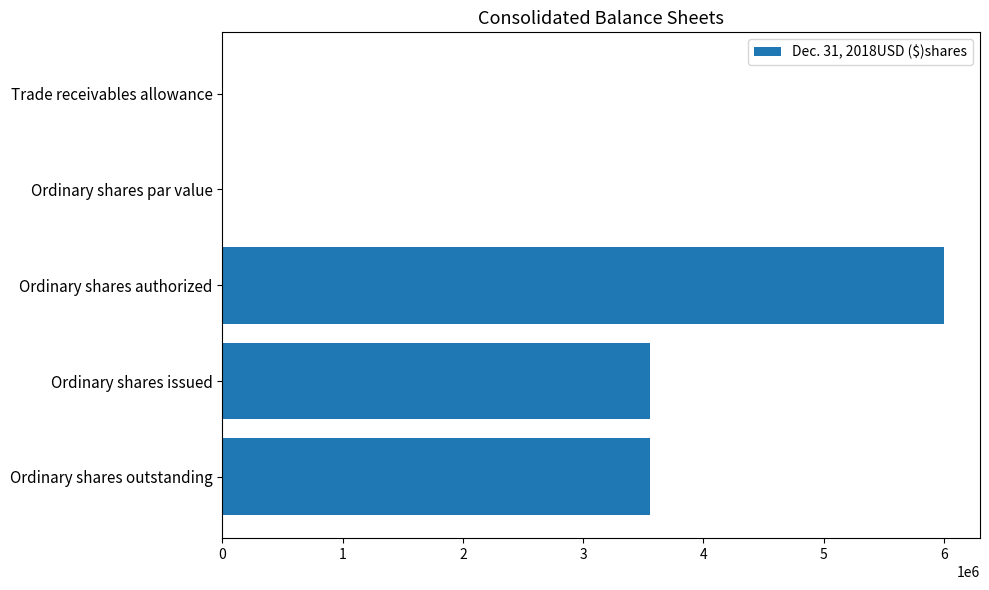

At which category does the chart reach its peak across all series?

Ordinary shares authorized